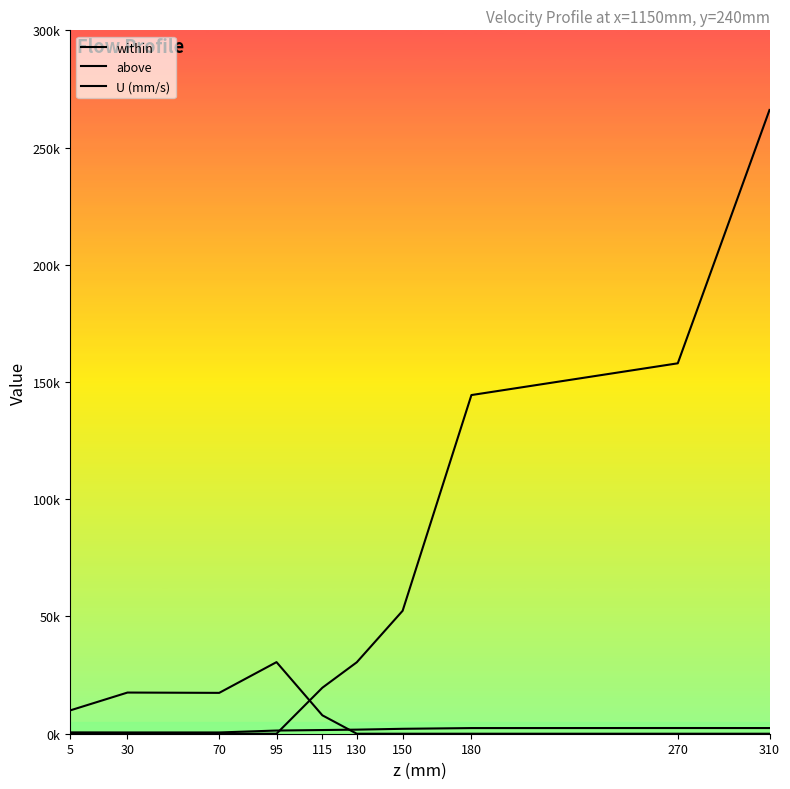

Does the chart have visible grid lines?

No